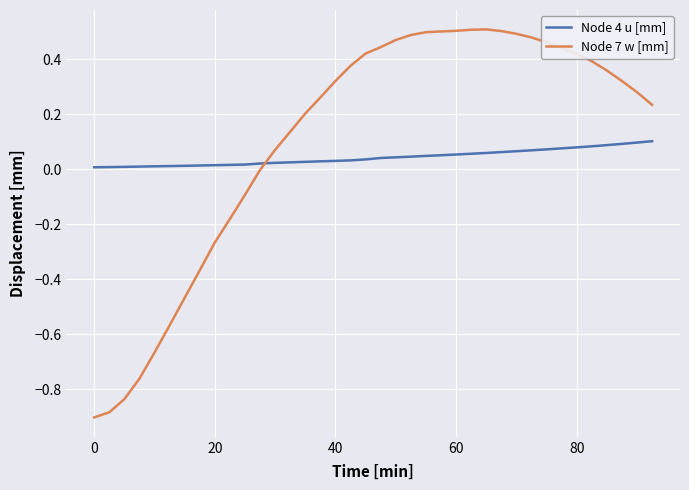

What are all the series names shown in the legend?

Node 4 u [mm], Node 7 w [mm]